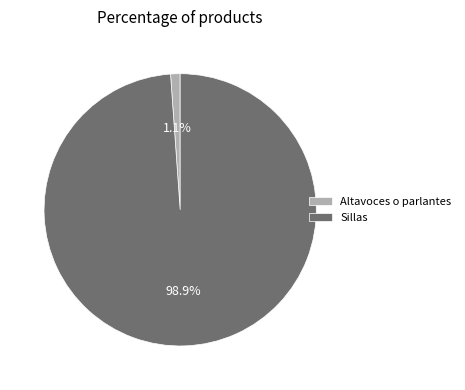

The Altavoces o parlantes slice represents 8% of the pie. True or false?

False